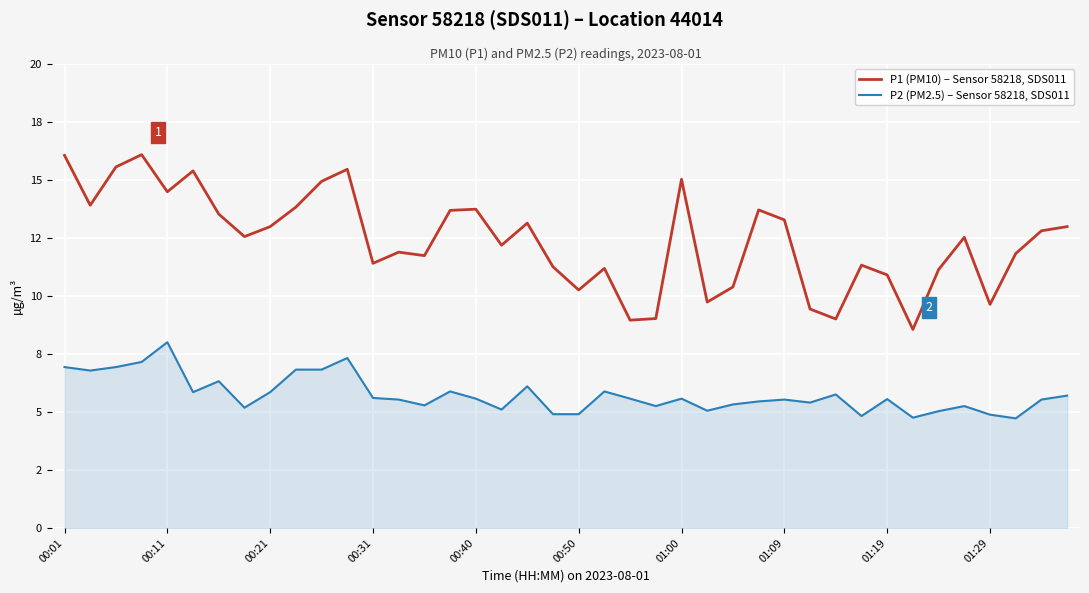

True or false: P1 (PM10) – Sensor 58218, SDS011 and P2 (PM2.5) – Sensor 58218, SDS011 intersect in this chart.

False